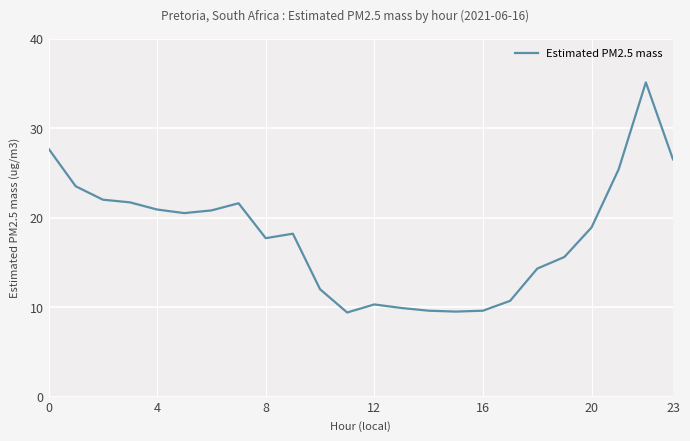

Is this an area chart (filled region under the line)?

No